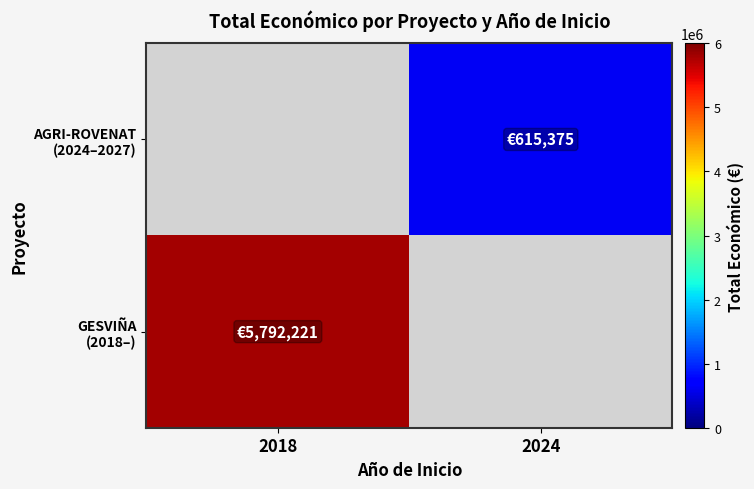

Which category has the lowest value in the GESVIÑA (2018–) series?

2018